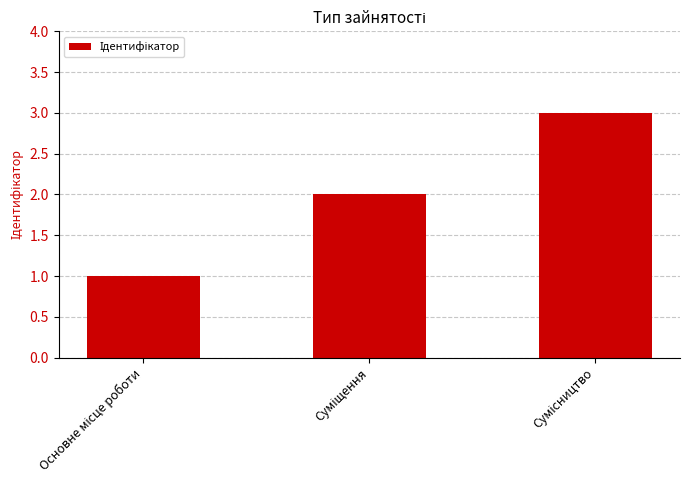

What is the sum of all values?

6